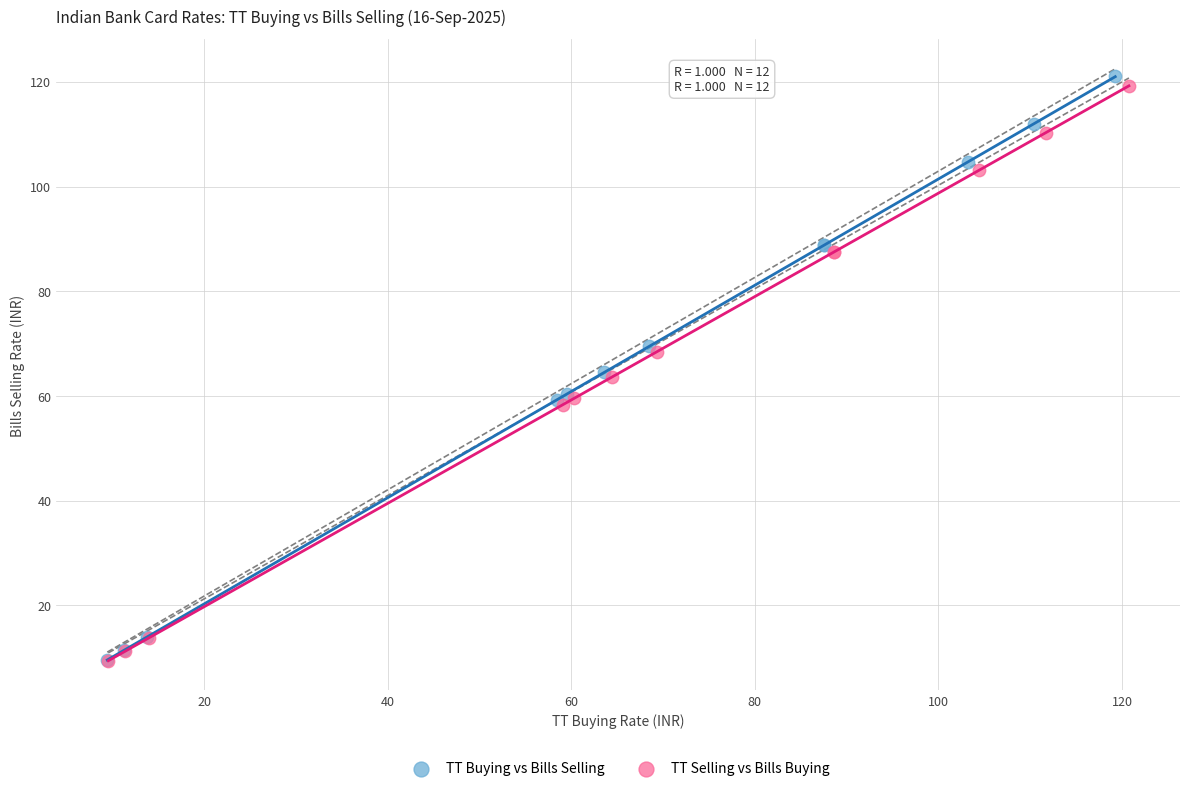

Which series has the widest spread of Y values?

TT Buying vs Bills Selling